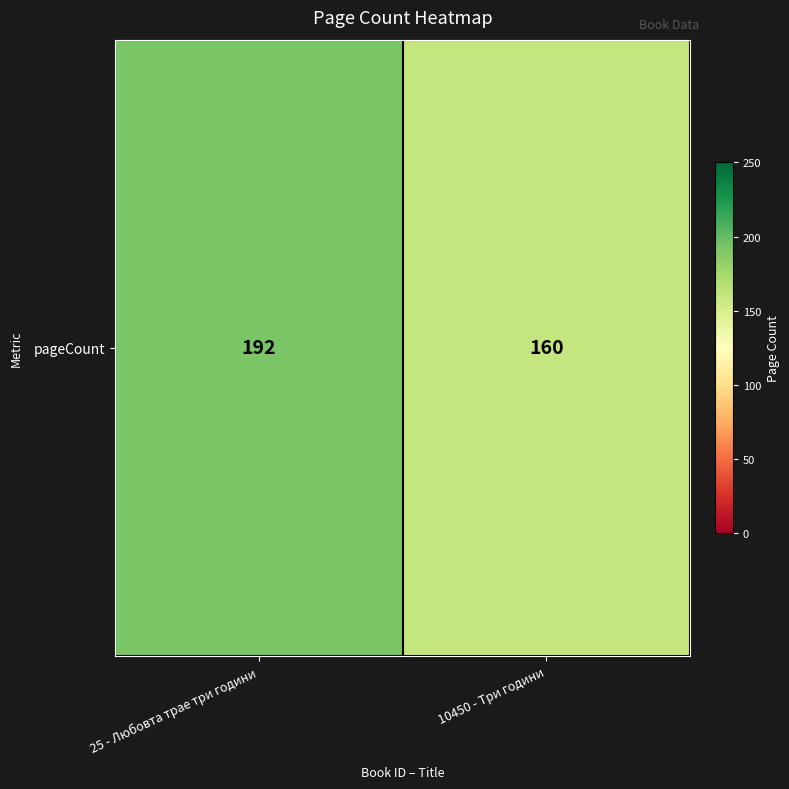

Approximately how many times larger is the value at 25 - Любовта трае три години compared to 10450 - Три години?

1.2